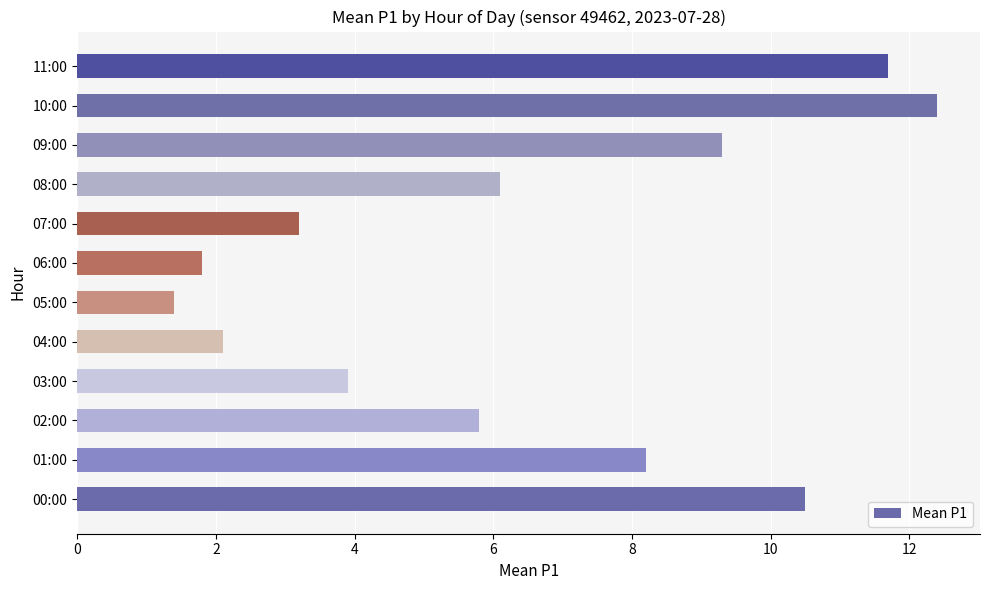

What is the difference between the maximum and minimum values?

11.0